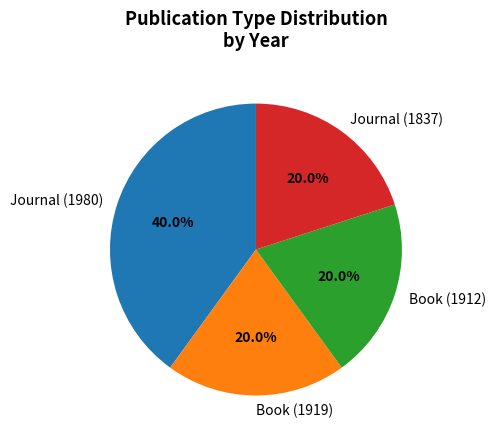

The Book (1912) slice represents 20% of the pie. True or false?

True